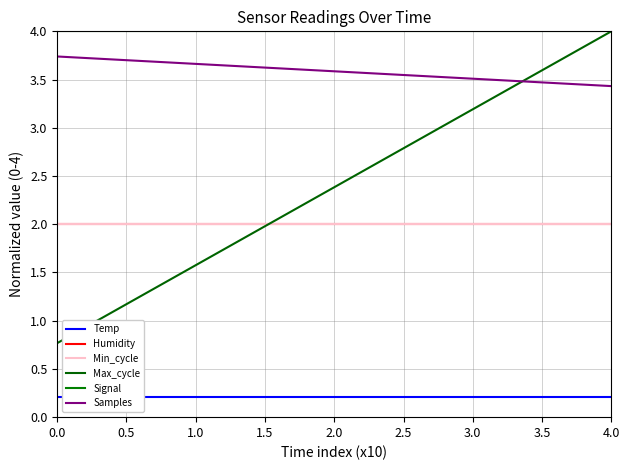

At 0.0, list the series in order from smallest to largest.

Temp, Max_cycle, Humidity, Min_cycle, Samples, Signal